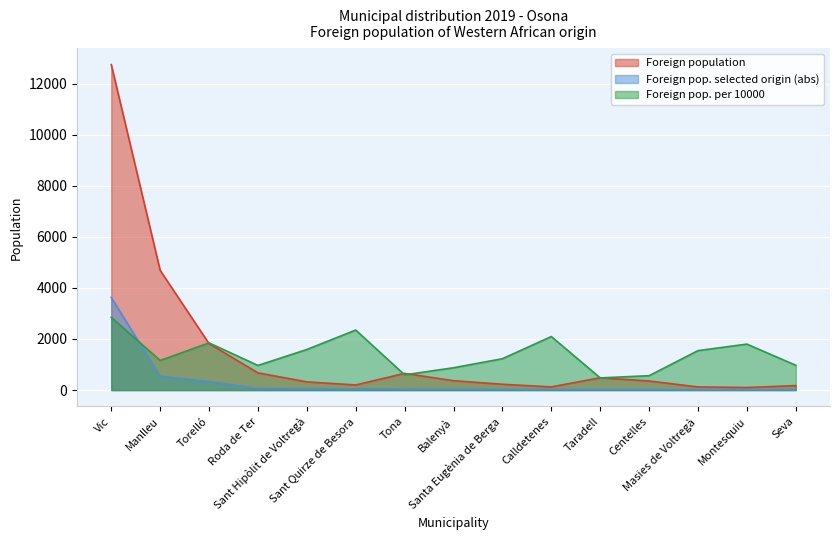

How many data points in Foreign population are above 355?

7